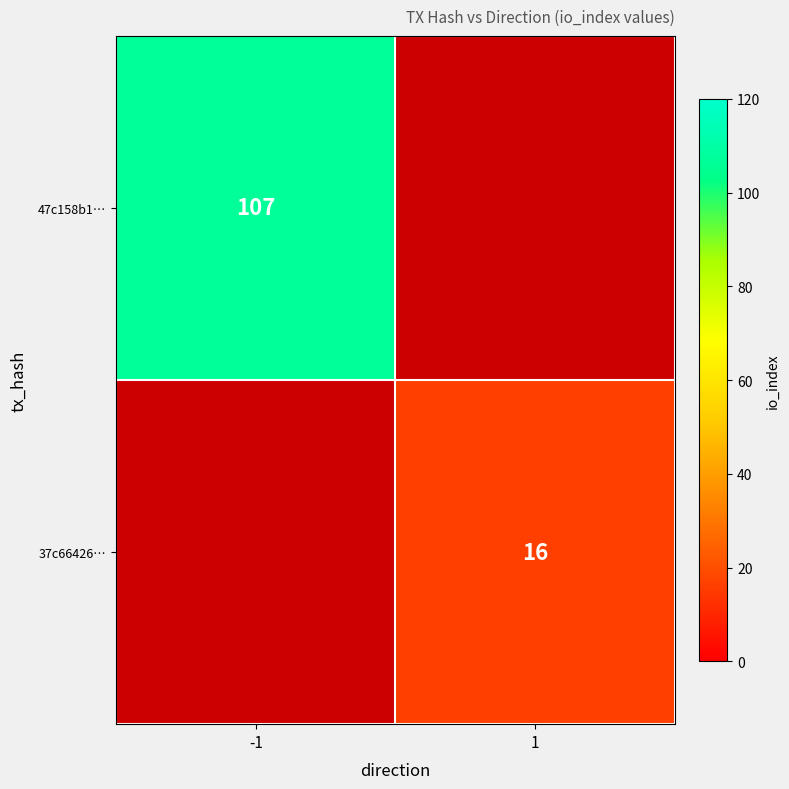

The value of 47c158b1… at -1 is 107. True or false?

True